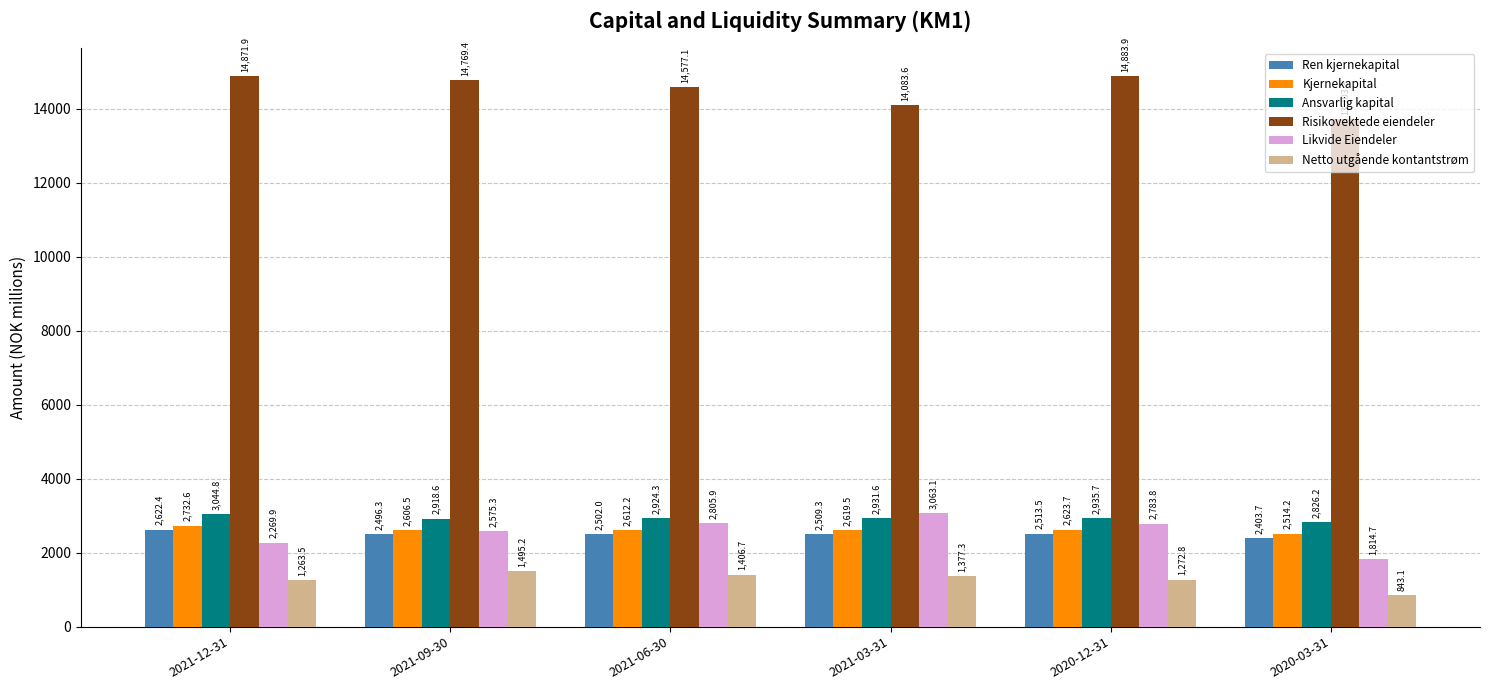

Rank the categories by Netto utgående kontantstrøm value from highest to lowest.

2021-09-30, 2021-06-30, 2021-03-31, 2020-12-31, 2021-12-31, 2020-03-31